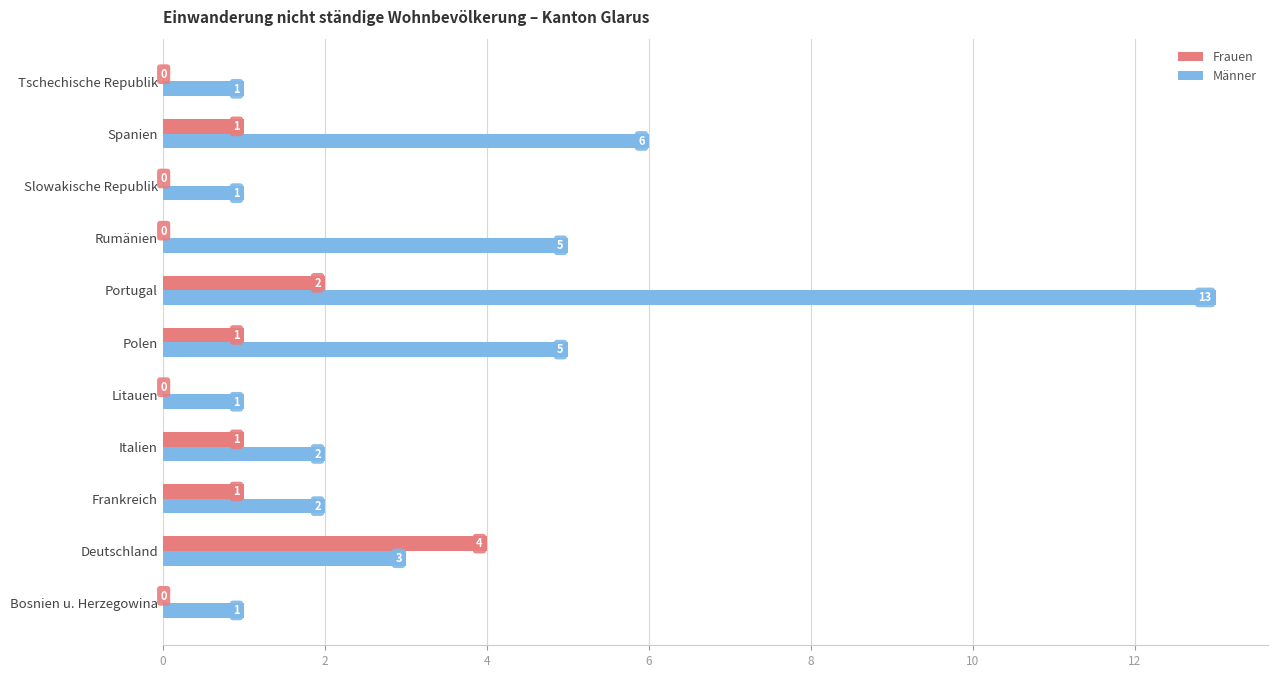

Which series has the largest total across all categories?

Männer